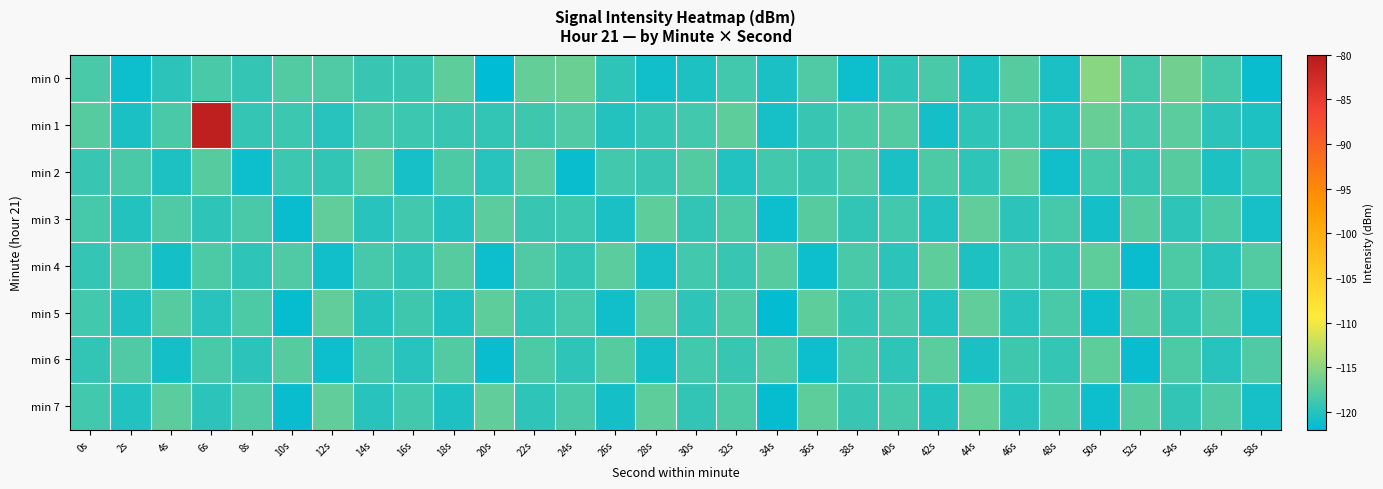

Reading left to right, transcribe all the data shown in this chart.

min 0: 0s=-118.3	2s=-121.2	4s=-119.7	6s=-118.3	8s=-119.3	10s=-117.8	12s=-117.9	14s=-119.1	16s=-119.1	18s=-117.4	20s=-121.9	22s=-116.9	24s=-116.7	26s=-119.7	28s=-121.1	30s=-120.5	32s=-118.6	34s=-120.6	36s=-118.0	38s=-121.3	40s=-119.6	42s=-118.3	44s=-120.4	46s=-117.7	48s=-120.6	50s=-115.1	52s=-118.5	54s=-116.3	56s=-118.6	58s=-121.5
min 1: 0s=-117.6	2s=-120.5	4s=-118.3	6s=-80.7	8s=-119.3	10s=-118.9	12s=-119.9	14s=-118.3	16s=-119.0	18s=-119.2	20s=-119.5	22s=-118.8	24s=-117.9	26s=-120.1	28s=-119.3	30s=-118.6	32s=-117.4	34s=-120.8	36s=-119.1	38s=-118.2	40s=-117.8	42s=-121.0	44s=-119.6	46s=-118.4	48s=-120.2	50s=-116.9	52s=-118.7	54s=-117.5	56s=-119.8	58s=-120.5
min 2: 0s=-119.1	2s=-118.3	4s=-120.5	6s=-117.7	8s=-121.2	10s=-118.9	12s=-119.5	14s=-117.3	16s=-120.7	18s=-118.1	20s=-119.9	22s=-117.5	24s=-121.4	26s=-118.6	28s=-119.2	30s=-117.8	32s=-120.3	34s=-118.7	36s=-119.1	38s=-117.9	40s=-120.6	42s=-118.2	44s=-119.7	46s=-117.4	48s=-121.1	50s=-118.5	52s=-119.3	54s=-117.6	56s=-120.4	58s=-118.8
min 3: 0s=-118.5	2s=-120.1	4s=-117.9	6s=-119.7	8s=-118.3	10s=-121.5	12s=-117.1	14s=-119.9	16s=-118.7	18s=-120.3	20s=-117.5	22s=-119.2	24s=-118.9	26s=-120.6	28s=-117.3	30s=-119.5	32s=-118.1	34s=-121.3	36s=-117.7	38s=-119.4	40s=-118.6	42s=-120.2	44s=-117.2	46s=-119.8	48s=-118.4	50s=-121.0	52s=-117.6	54s=-119.6	56s=-118.2	58s=-120.7
min 4: 0s=-119.3	2s=-117.8	4s=-120.9	6s=-118.2	8s=-119.6	10s=-117.9	12s=-121.1	14s=-118.4	16s=-119.7	18s=-117.6	20s=-121.3	22s=-118.0	24s=-119.4	26s=-117.5	28s=-120.8	30s=-118.6	32s=-119.1	34s=-117.7	36s=-121.2	38s=-118.3	40s=-119.8	42s=-117.4	44s=-120.5	46s=-118.7	48s=-119.2	50s=-117.3	52s=-121.4	54s=-118.1	56s=-119.9	58s=-117.8
min 5: 0s=-118.7	2s=-120.4	4s=-117.6	6s=-119.9	8s=-118.1	10s=-121.6	12s=-117.2	14s=-120.1	16s=-118.8	18s=-120.5	20s=-117.3	22s=-119.7	24s=-118.4	26s=-121.1	28s=-117.5	30s=-119.6	32s=-118.2	34s=-121.7	36s=-117.4	38s=-119.3	40s=-118.5	42s=-120.2	44s=-117.1	46s=-120.0	48s=-118.3	50s=-121.3	52s=-117.7	54s=-119.5	56s=-118.0	58s=-120.8
min 6: 0s=-119.5	2s=-117.9	4s=-121.0	6s=-118.3	8s=-119.8	10s=-117.7	12s=-121.2	14s=-118.5	16s=-119.9	18s=-117.8	20s=-121.4	22s=-118.1	24s=-119.6	26s=-117.6	28s=-120.9	30s=-118.7	32s=-119.2	34s=-117.8	36s=-121.3	38s=-118.4	40s=-119.7	42s=-117.5	44s=-120.6	46s=-118.8	48s=-119.3	50s=-117.4	52s=-121.5	54s=-118.2	56s=-120.0	58s=-117.9
min 7: 0s=-118.6	2s=-120.3	4s=-117.5	6s=-119.8	8s=-118.0	10s=-121.5	12s=-117.1	14s=-120.0	16s=-118.7	18s=-120.4	20s=-117.2	22s=-119.6	24s=-118.3	26s=-121.0	28s=-117.4	30s=-119.5	32s=-118.1	34s=-121.6	36s=-117.3	38s=-119.2	40s=-118.4	42s=-120.1	44s=-117.0	46s=-119.9	48s=-118.2	50s=-121.2	52s=-117.6	54s=-119.4	56s=-117.9	58s=-120.7